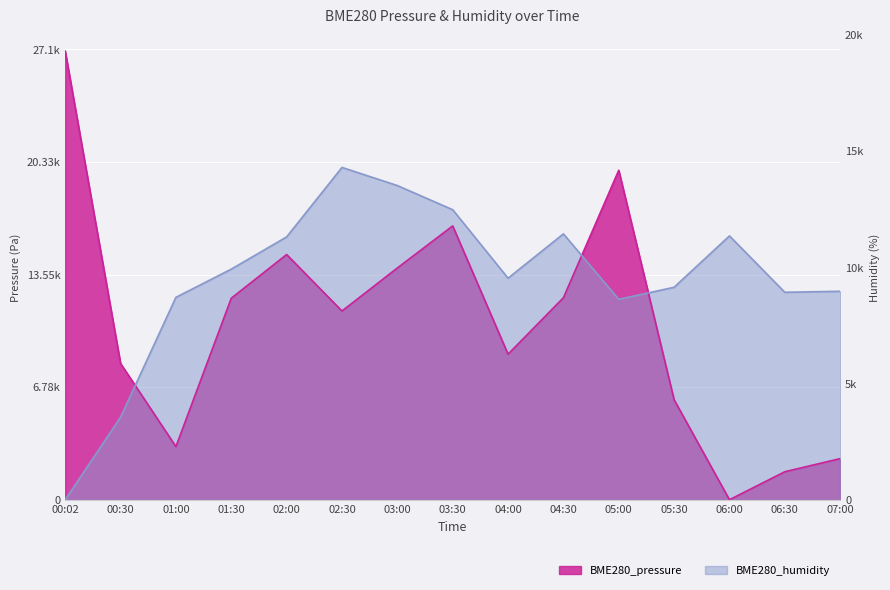

What are all the series names shown in the legend?

BME280_pressure, BME280_humidity